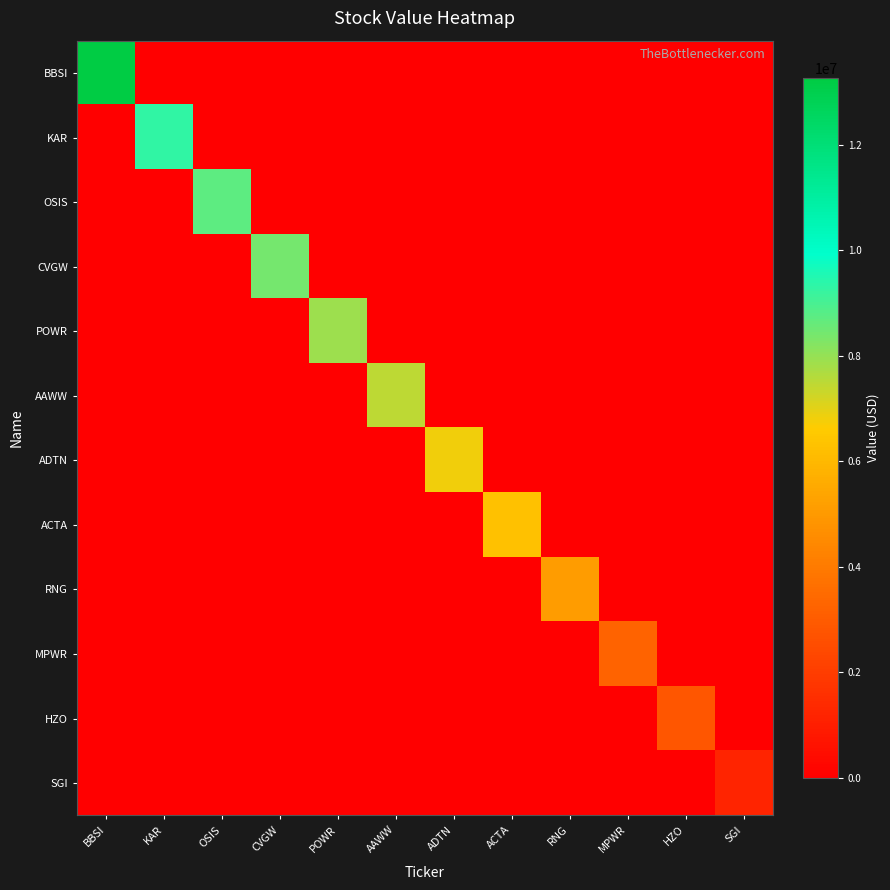

Which series has the largest total across all categories?

BBSI